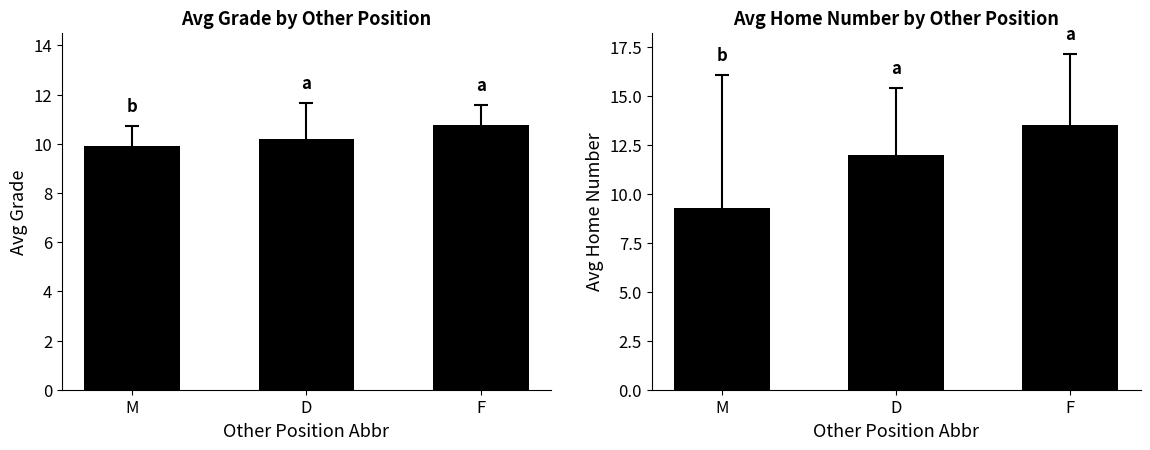

What is the difference between the Avg Grade values at D and F?

0.6